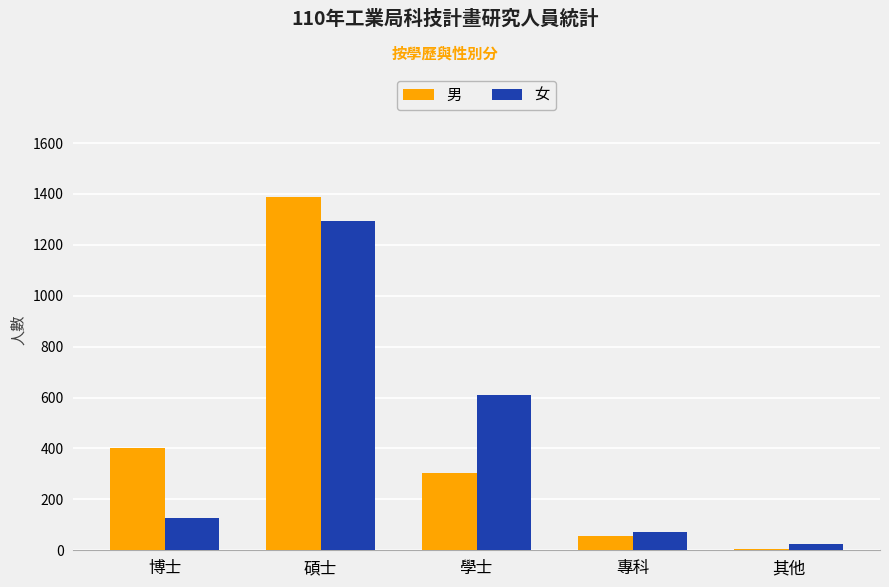

Which series has the widest spread of values?

男